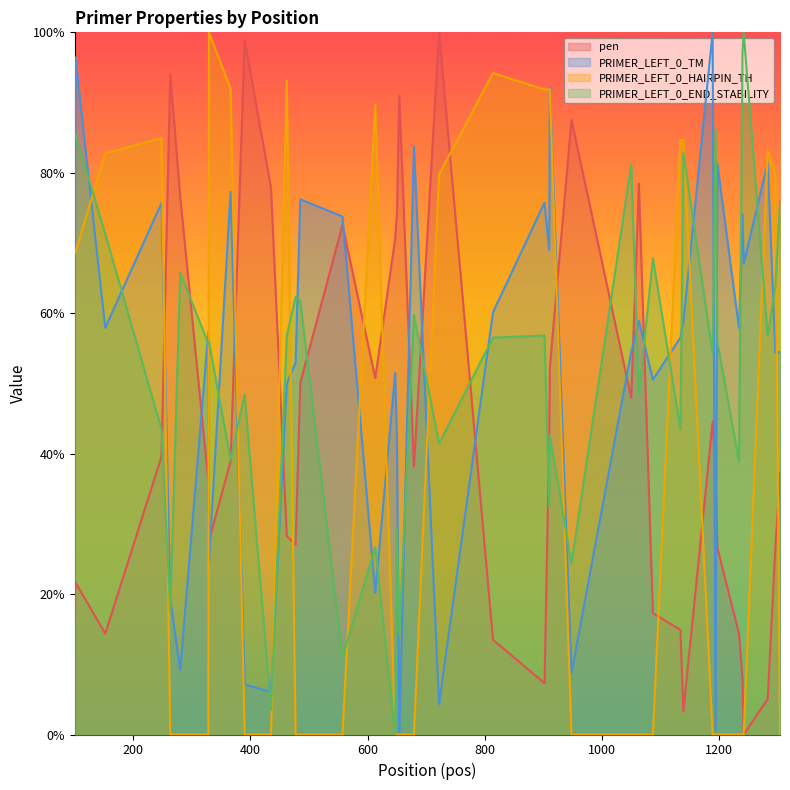

True or false: pen and PRIMER_LEFT_0_TM intersect in this chart.

True